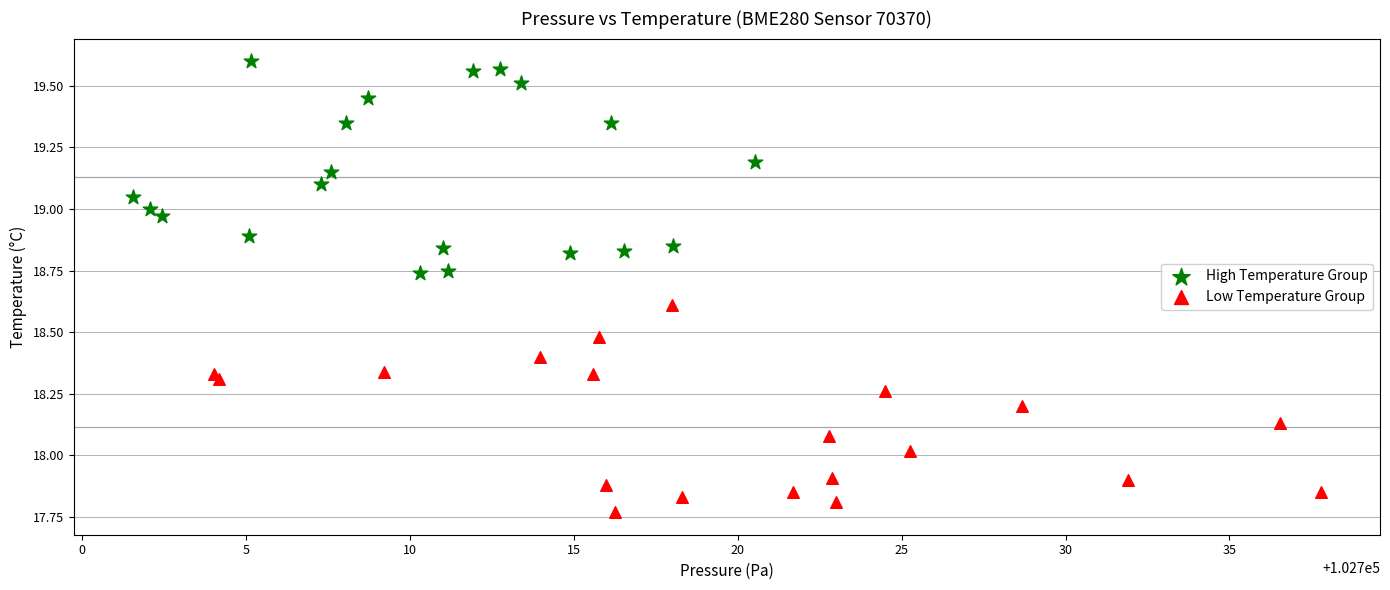

Which series contains the highest Y value?

High Temperature Group